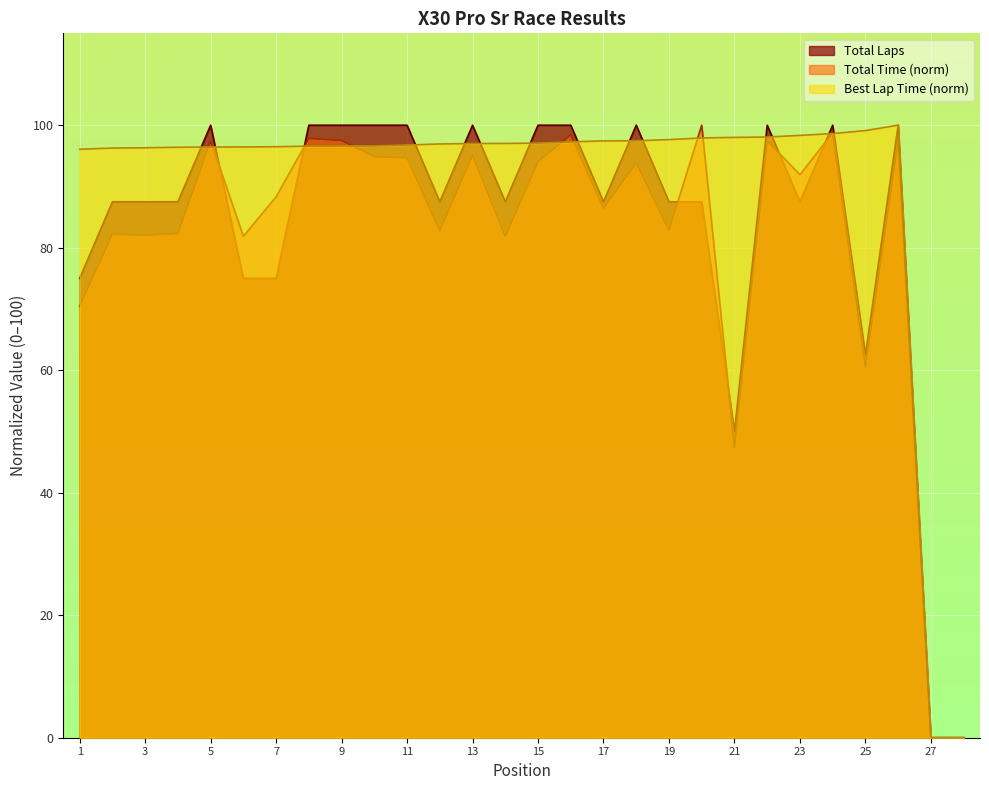

What is the difference between the highest and lowest values at 5?

3.6